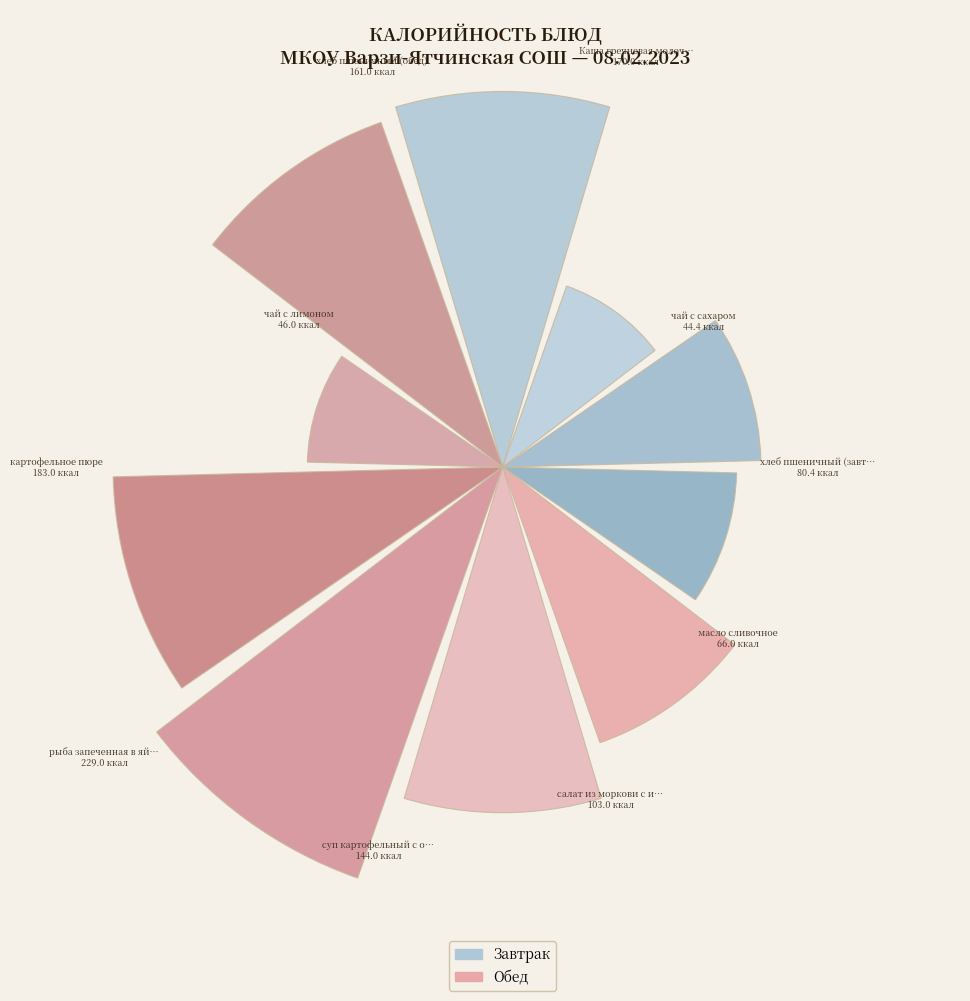

Does the chart contain any negative values?

No